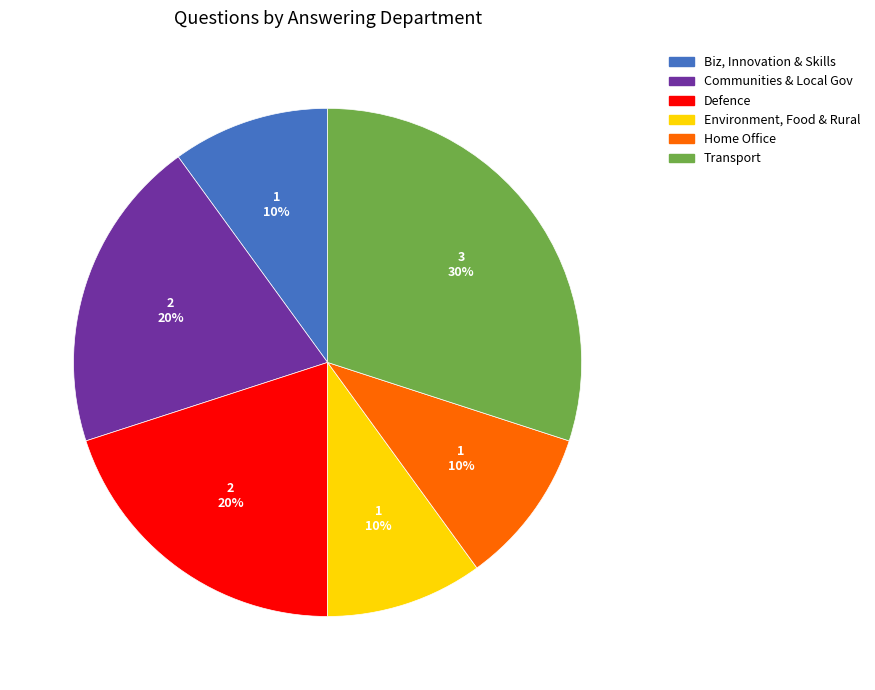

Combined, do Environment, Food & Rural and Biz, Innovation & Skills account for over 50%?

No